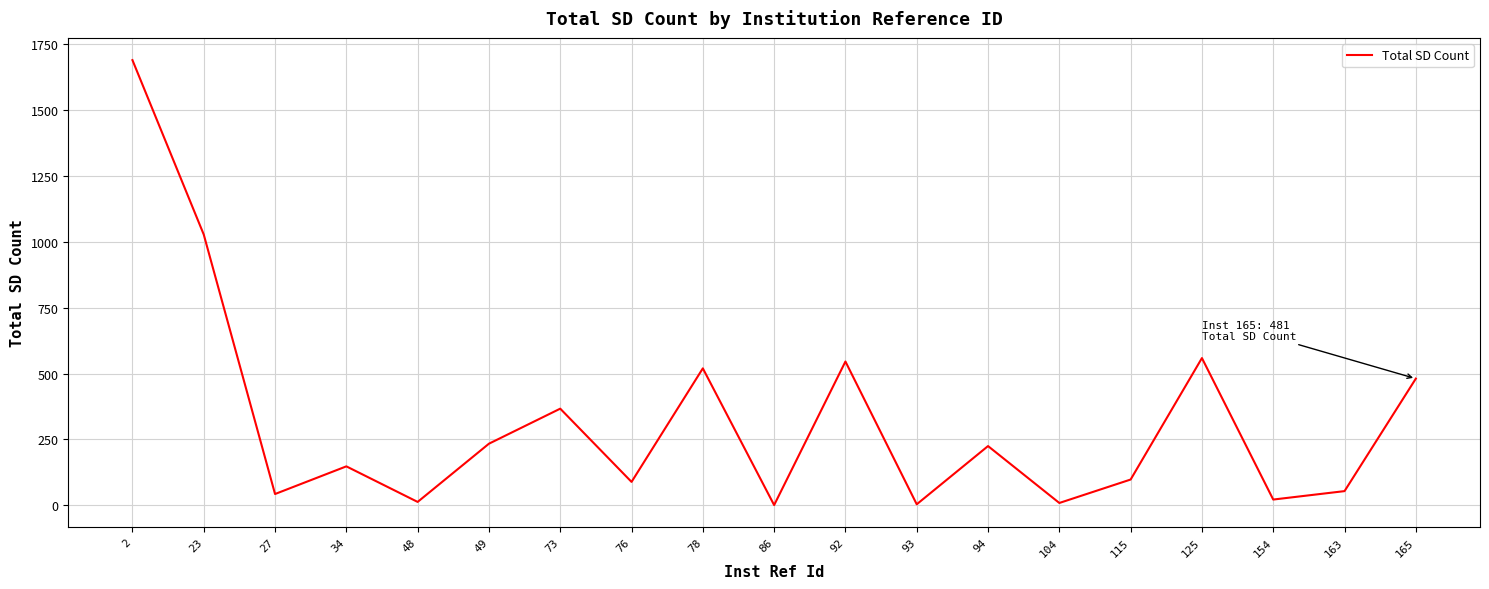

What is the difference between the maximum and minimum values?

1689